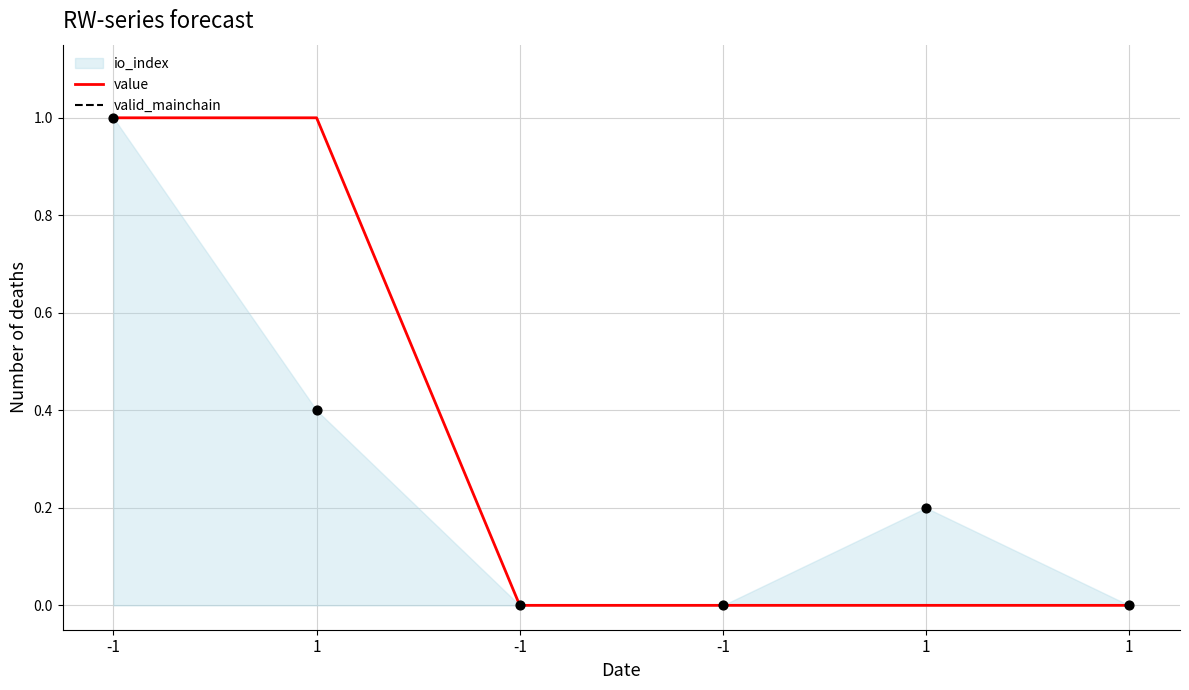

What is the total value across all series at 1?

2.4